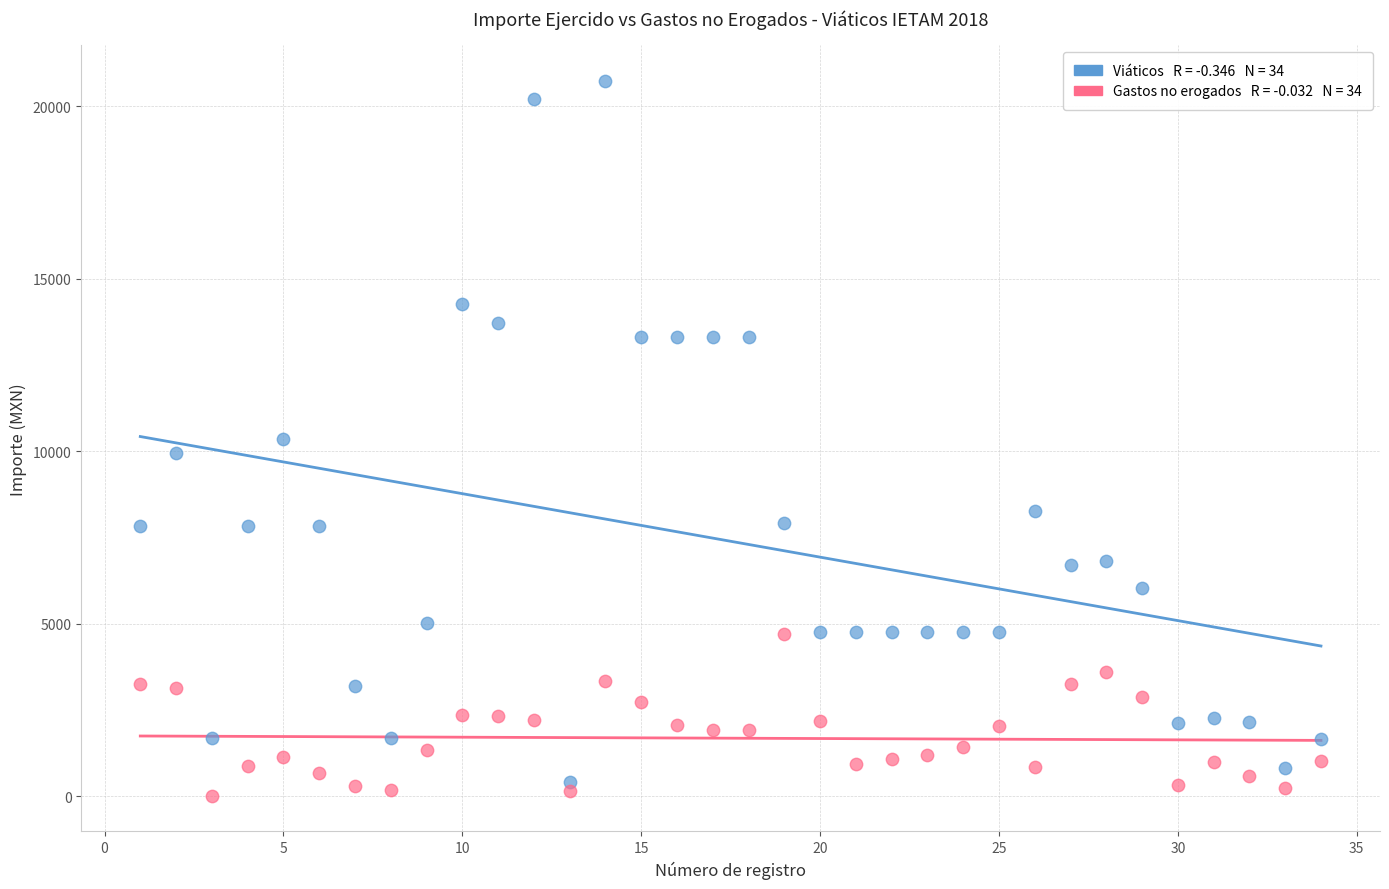

Across all data points, what is the range of X values (max minus min)?

33.0